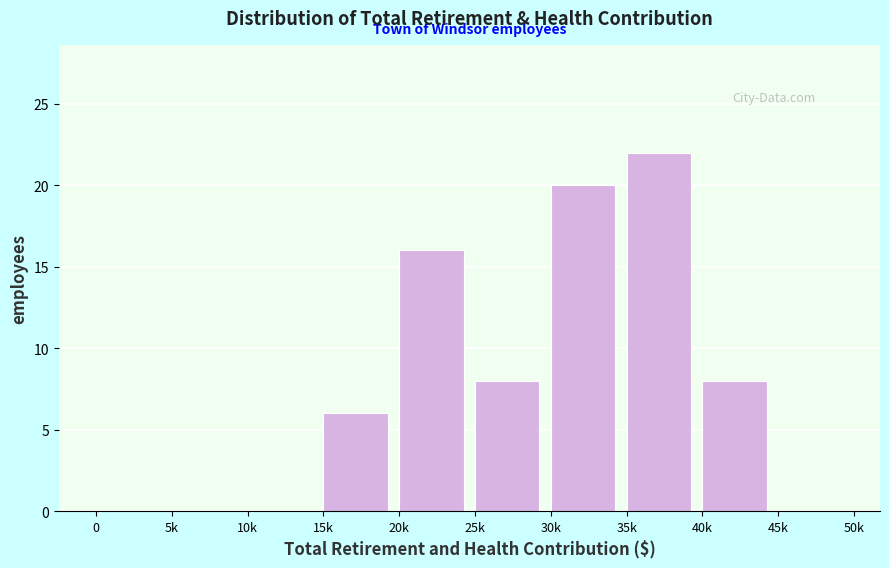

Reading left to right, list all the values displayed in this chart.

0=0	5k=0	10k=0	15k=6	20k=16	25k=8	30k=20	35k=22	40k=8	45k=0